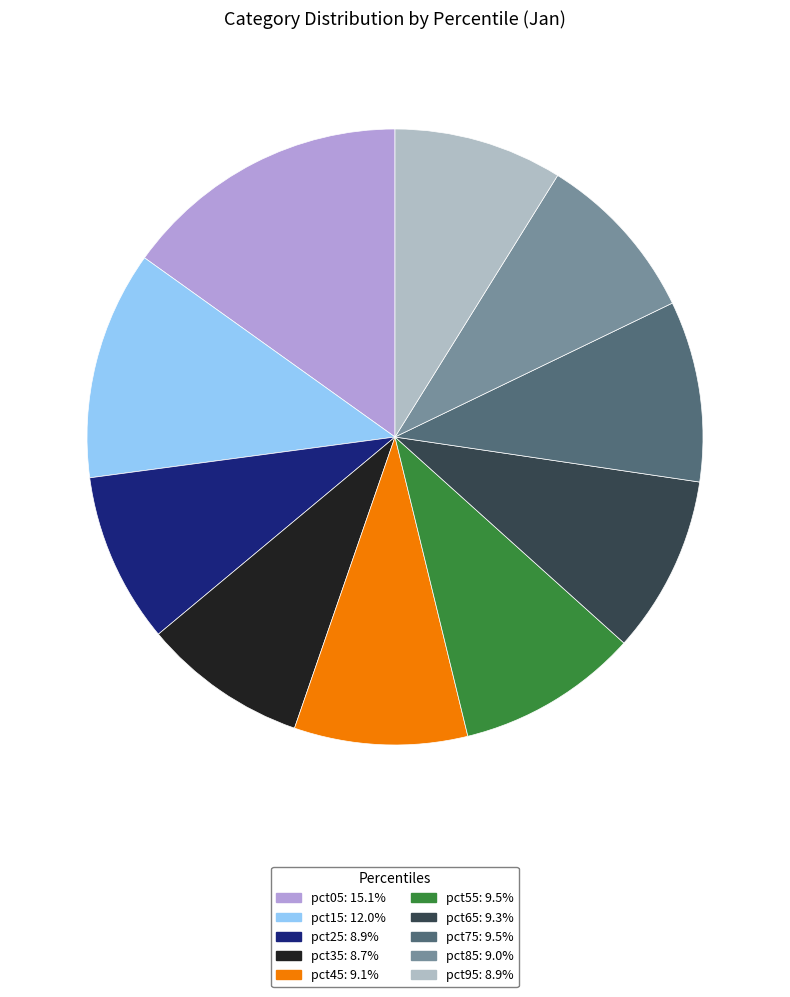

The pct45 slice represents 9% of the pie. True or false?

True